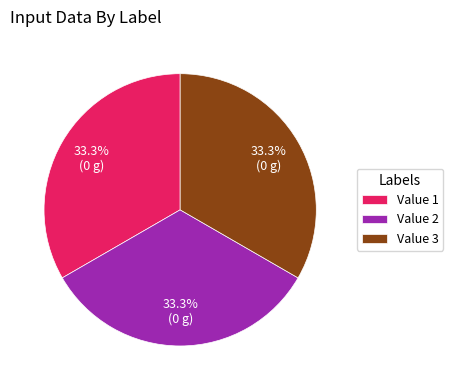

Is there a majority slice in this chart?

No